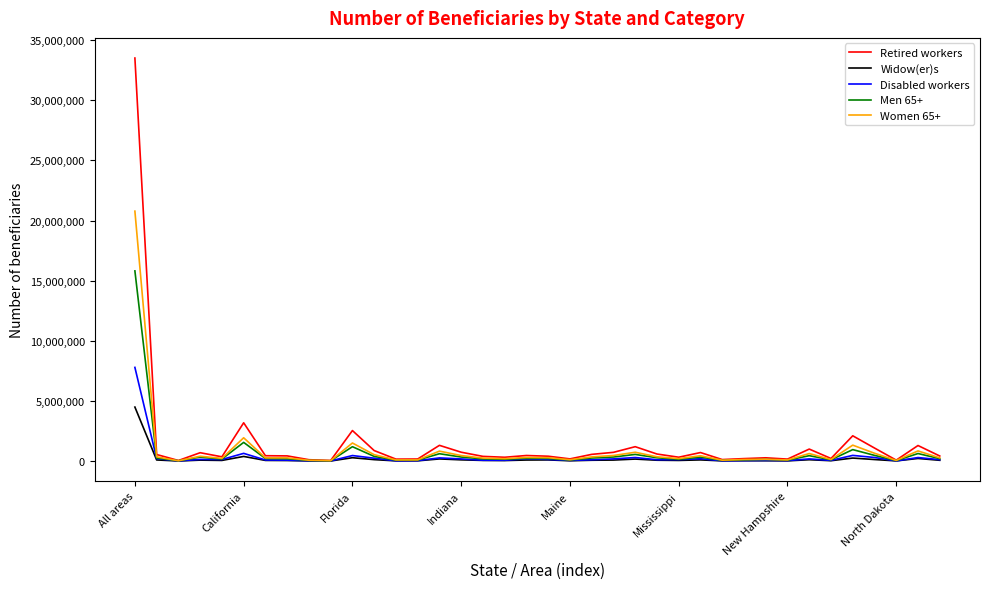

Rank the series by their maximum value, from highest to lowest.

Retired workers, Women 65+, Men 65+, Disabled workers, Widow(er)s